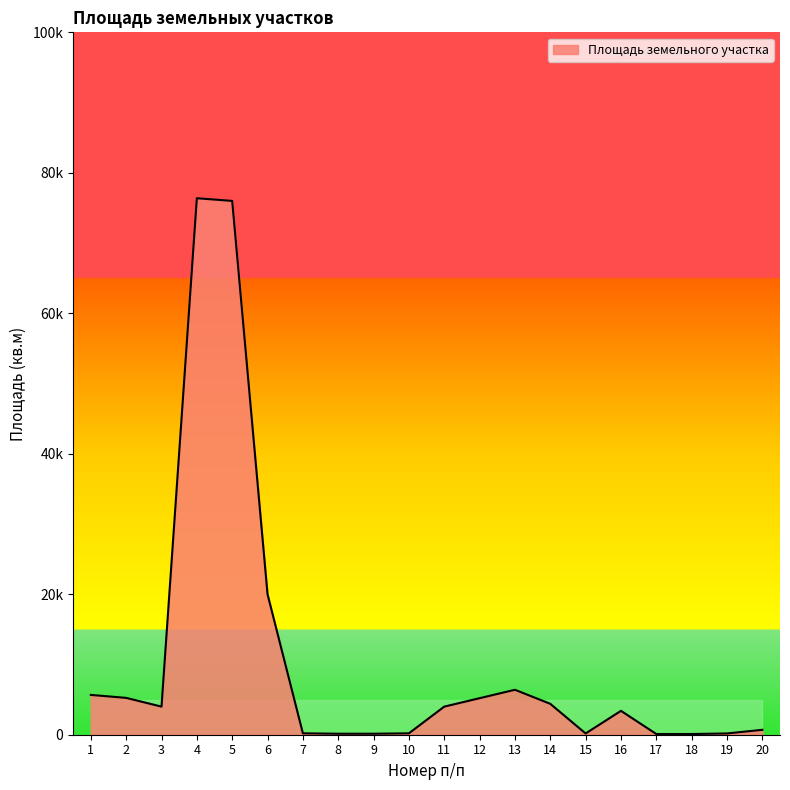

Does the chart have visible grid lines?

No